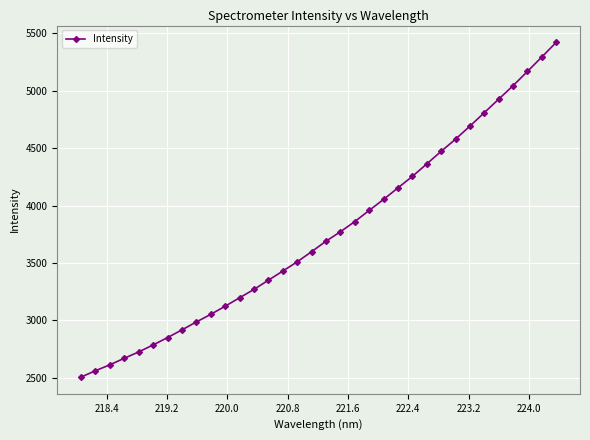

What is the value of the 7th point from the left?

2849.7